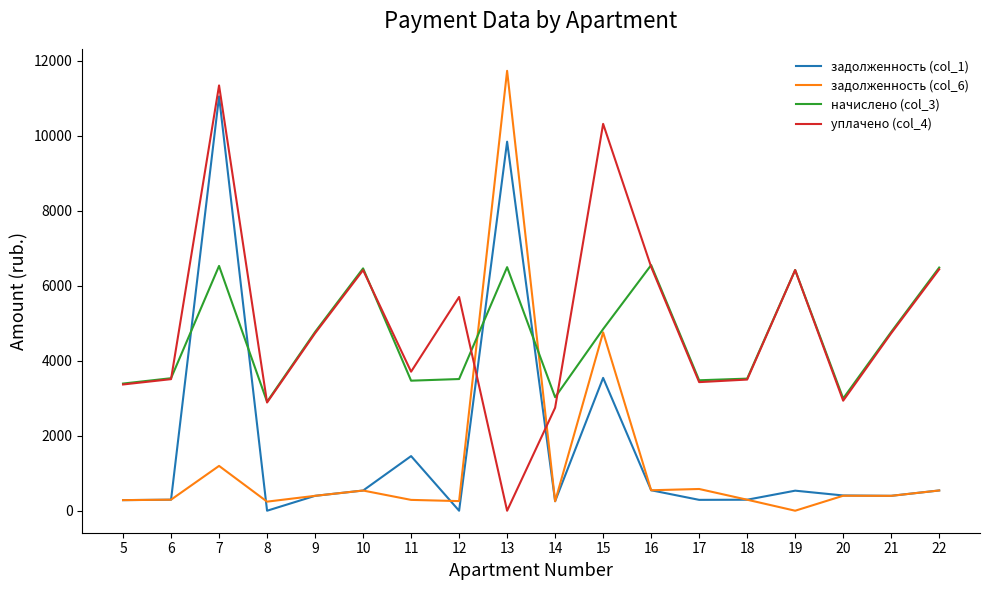

What is the difference between the начислено (col_3) values at 9 and 13?

1727.6